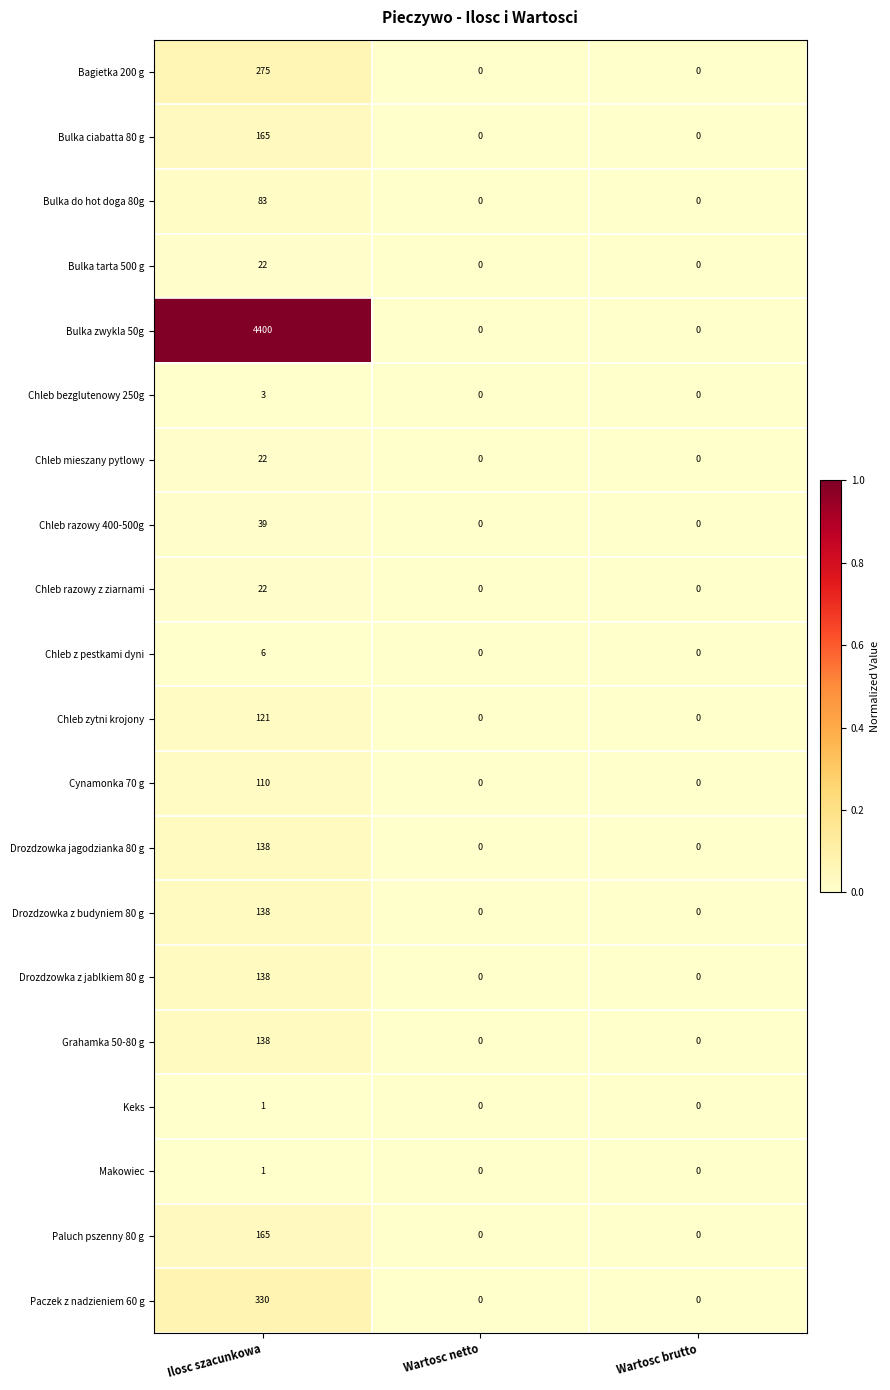

Which series has the largest total across all categories?

Bulka zwykla 50g